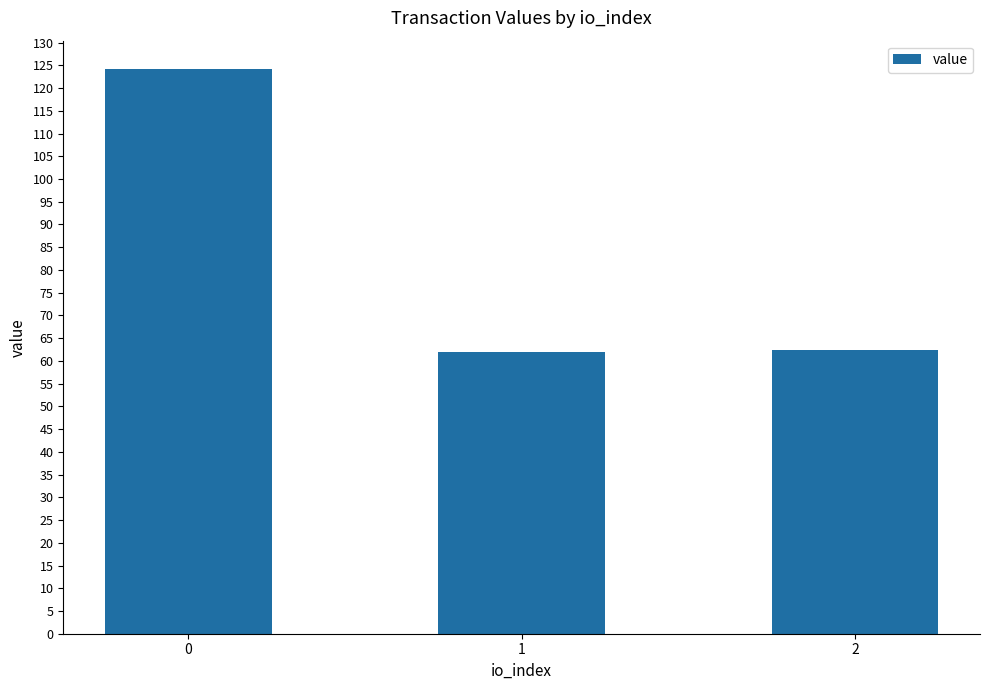

What is the change in value from 0 to 2?

-61.9